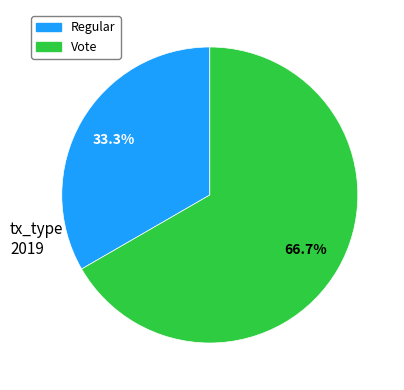

What percentage do Regular and Vote together represent?

100.0%